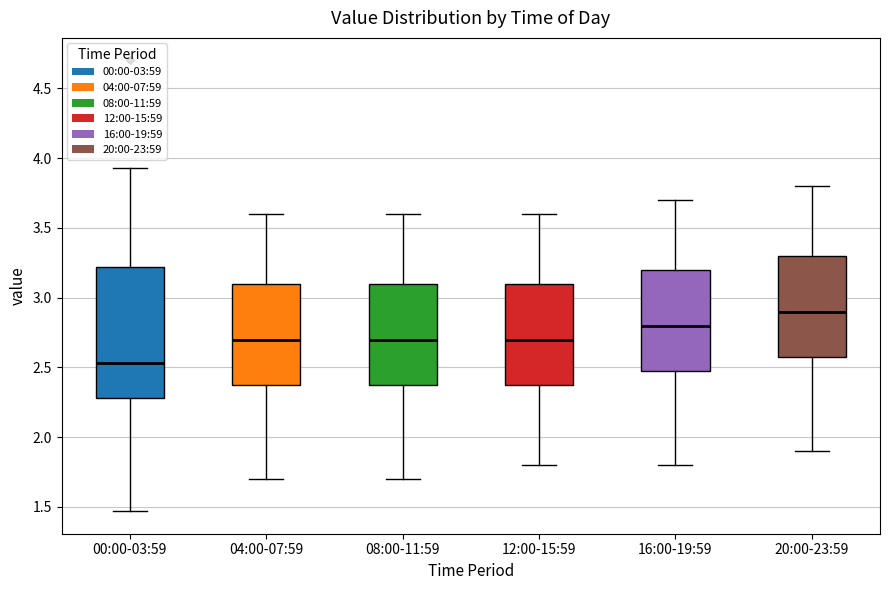

Where is the lower edge of the box for 16:00-19:59 on the y-axis? The values are not printed on the chart, so give them approximately, as read against the axis.

2.50